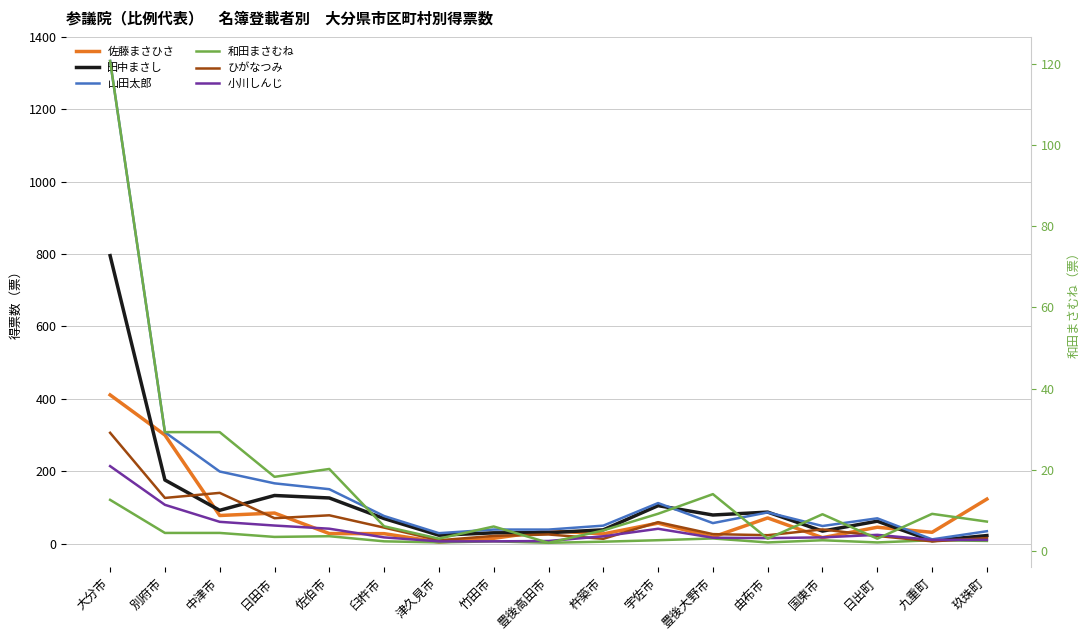

Reading left to right, transcribe all the data shown in this chart.

佐藤まさひさ: 410.7	299.8	77.4	84.3	27.6	27.3	4.1	14.4	35.4	26.6	56.4	18.0	70.7	16.2	45.0	31.0	122.8
田中まさし: 795.6	175.6	91.8	132.8	125.9	69.0	23.0	29.6	29.9	37.8	104.7	78.8	86.8	34.3	61.7	7.7	22.0
山田太郎: 1333.5	307.7	199.0	166.3	150.1	76.0	28.6	38.6	38.5	49.4	111.8	56.4	86.0	48.4	69.7	11.5	34.0
和田まさむね: 120.7	29.3	29.3	18.3	20.2	6.1	3.0	6.0	2.0	5.1	9.2	14.0	3.0	9.0	3.0	9.1	7.2
ひがなつみ: 306.0	126.0	140.0	70.0	78.0	44.0	9.0	21.0	25.0	13.0	59.0	26.0	23.0	39.0	21.0	6.0	15.0
小川しんじ: 213.9	107.0	60.0	49.7	41.0	16.9	6.0	6.0	7.0	20.0	40.8	16.0	15.0	17.0	24.0	10.0	10.0